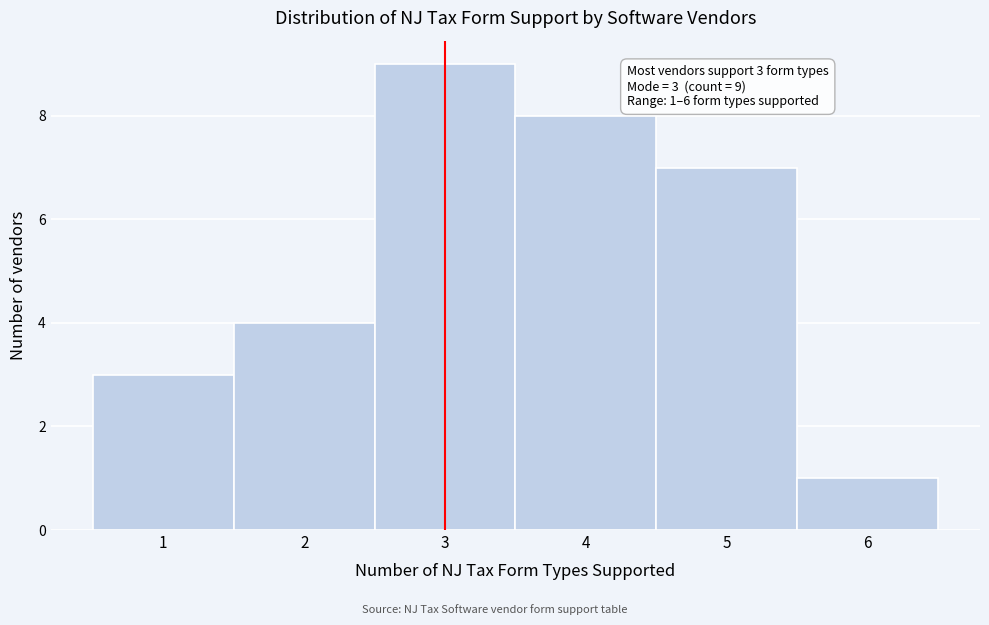

Which range on the x-axis has the tallest bar?

2.5 to 3.5